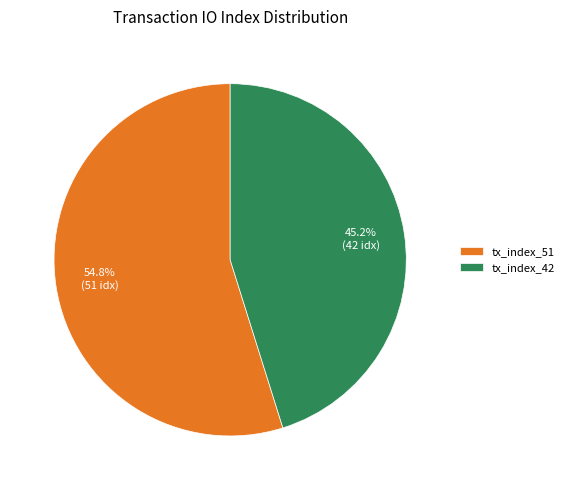

Between tx_index_42 and tx_index_51, which is larger?

tx_index_51